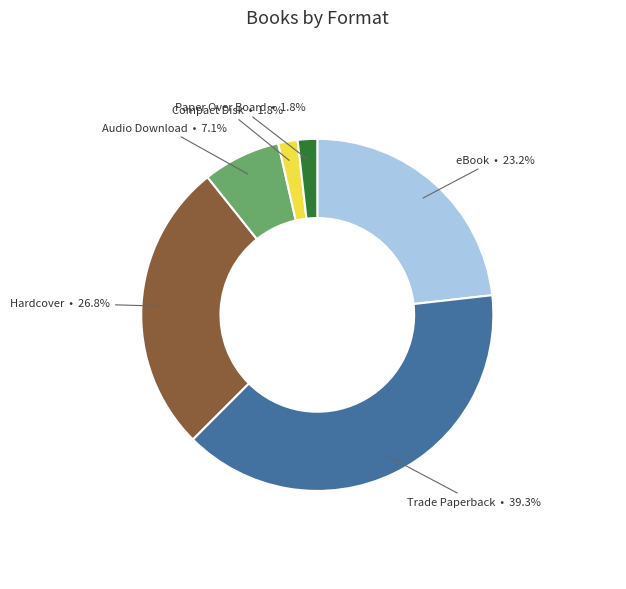

Does any single category account for the majority?

No